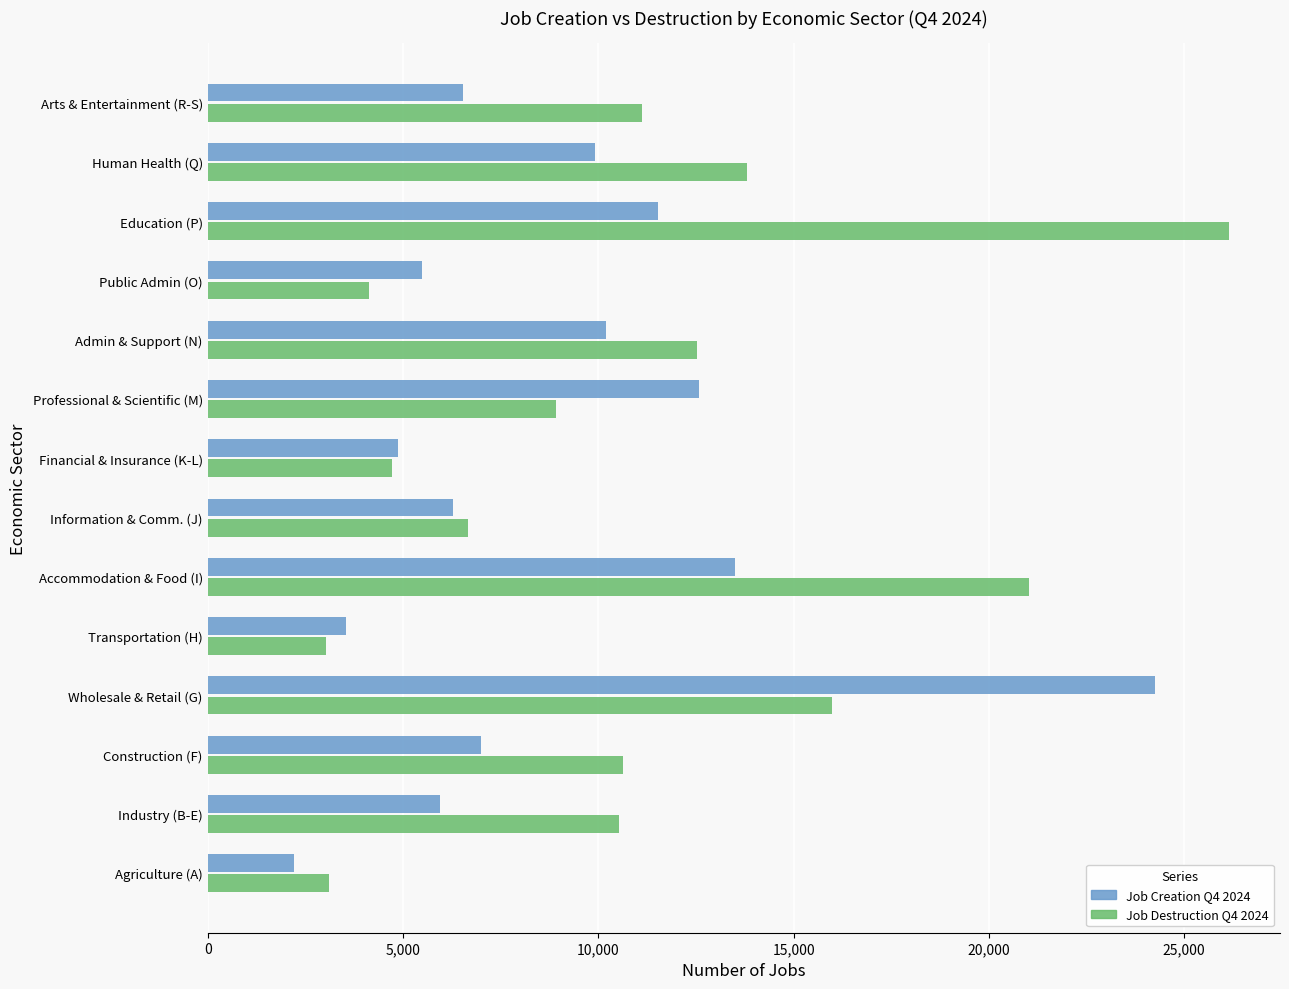

What is the spread (max minus min) of values at Admin & Support (N)?

2336